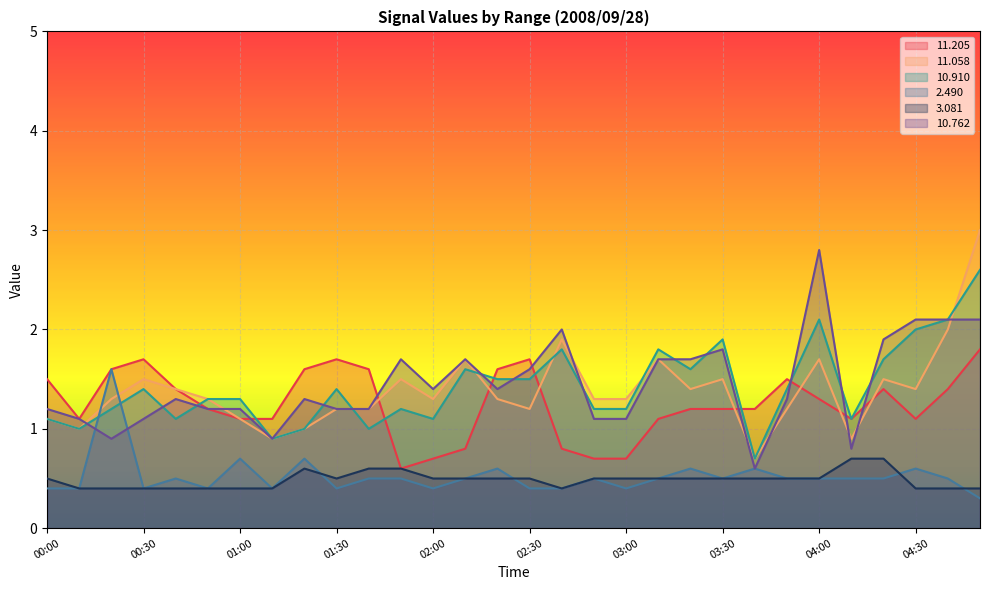

How many lines are shown in the chart?

6